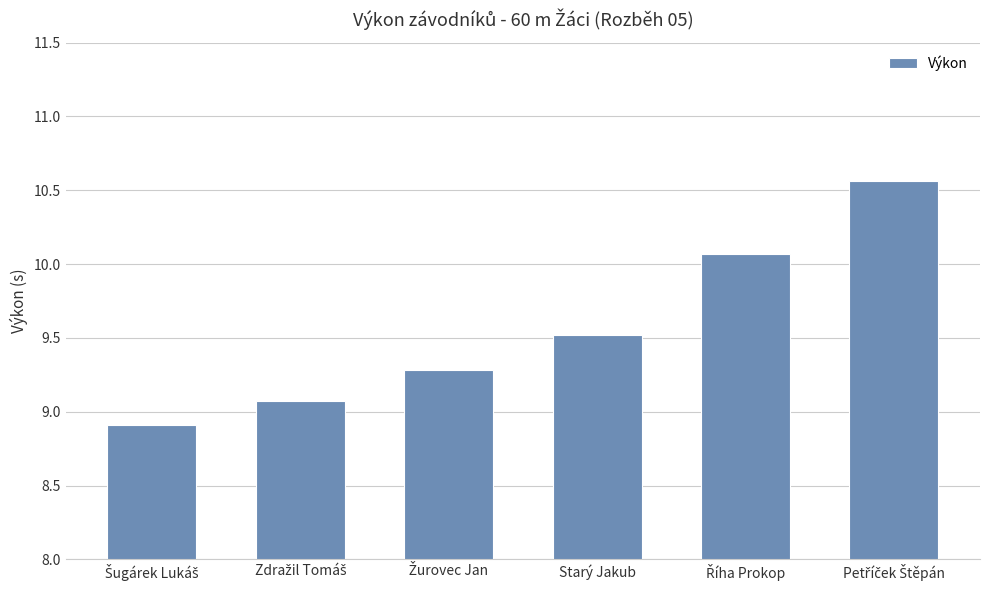

What is the value of the 5th bar from the left?

10.1